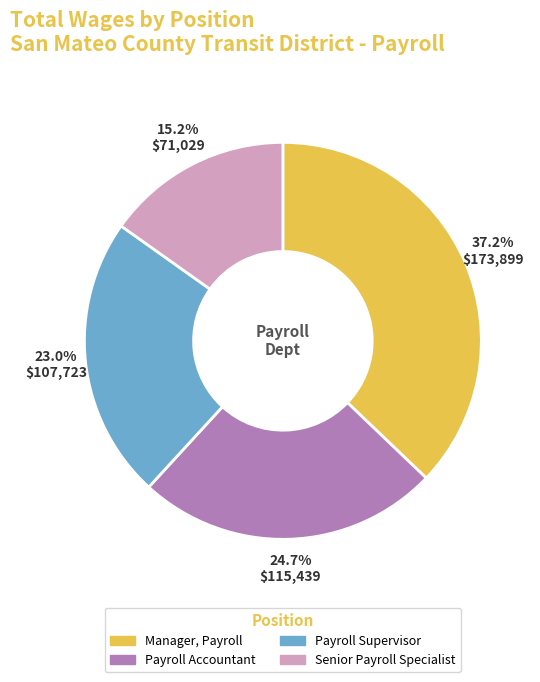

What percentage is the Payroll Supervisor slice, to the nearest percent?

23%